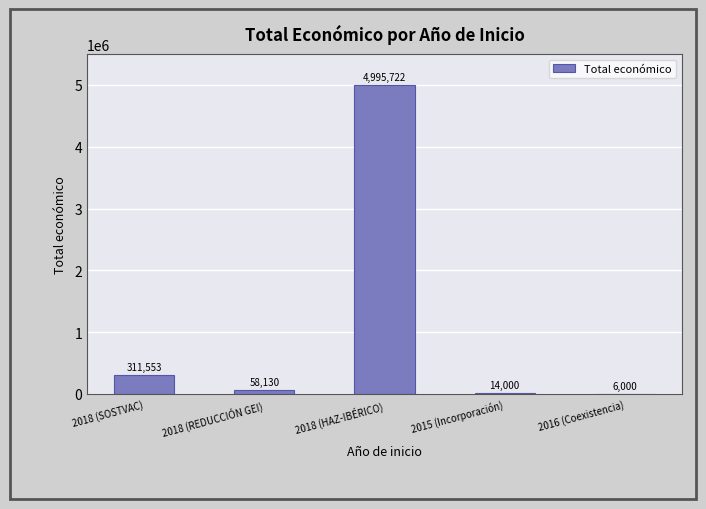

Count the number of categories in the chart.

5